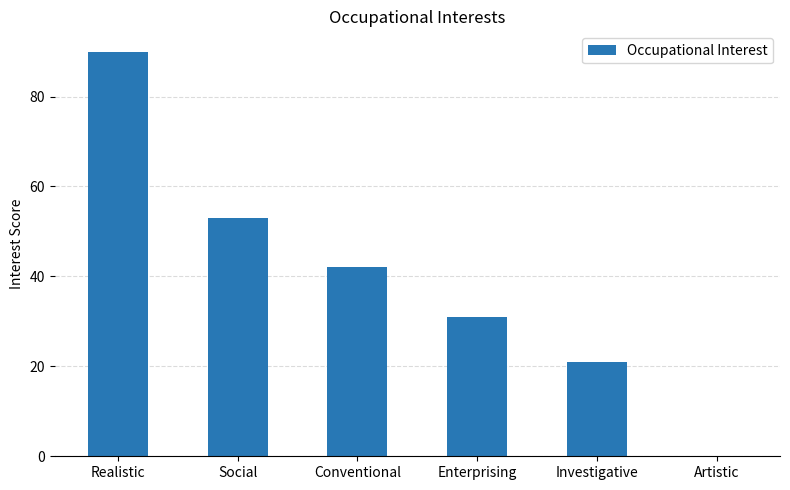

How many categories are shown in the chart?

6